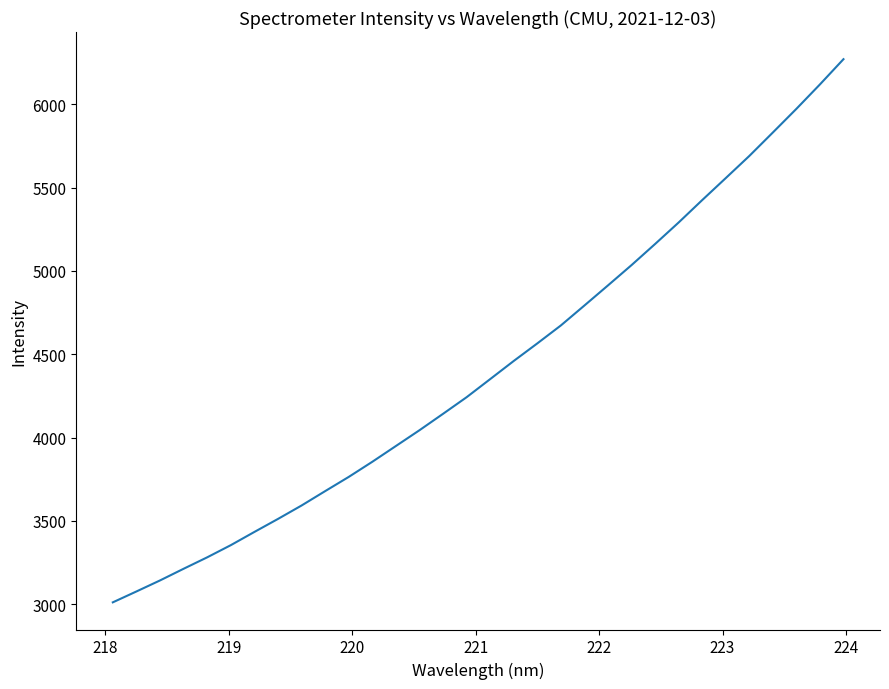

What is the difference between the maximum and minimum values?

3258.9